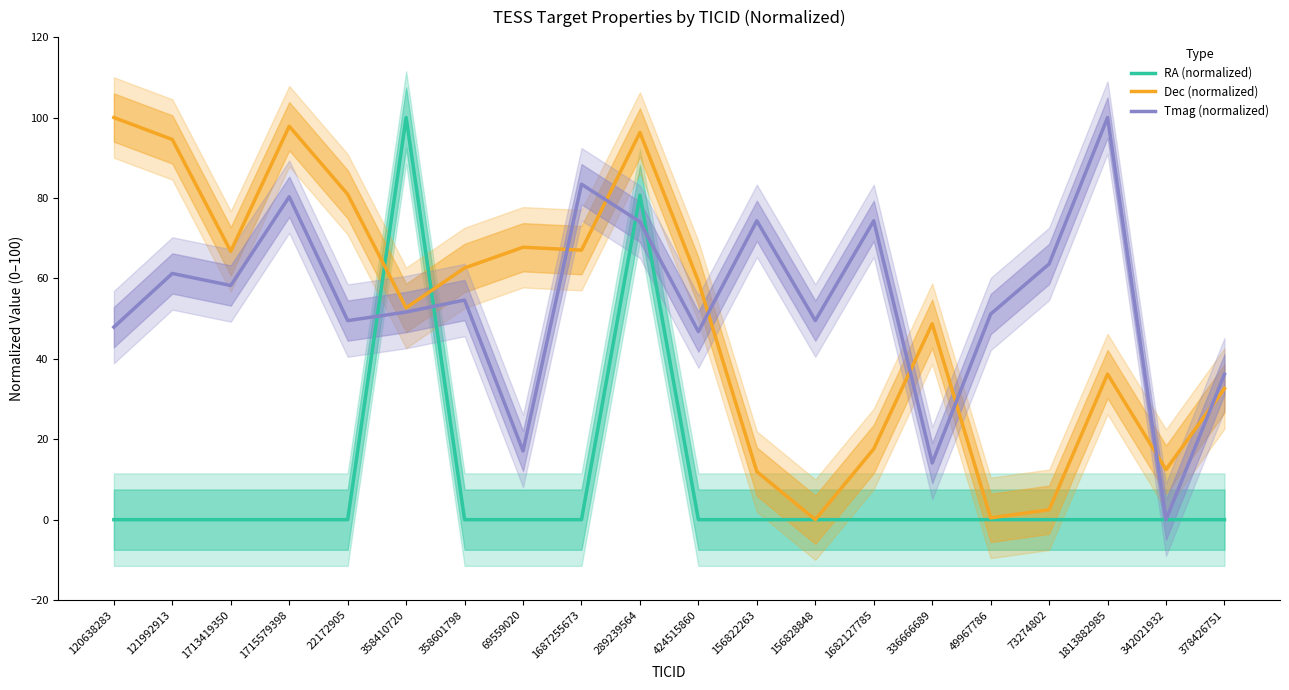

What is the maximum value for RA (normalized)?

100.0